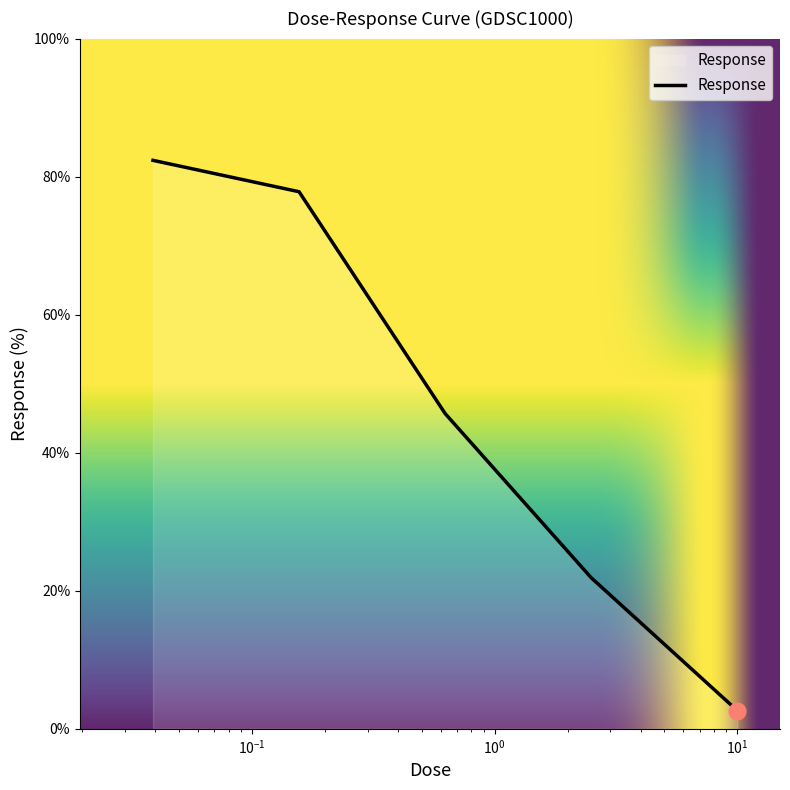

True or false: the data has more than 0 interior local peaks.

False